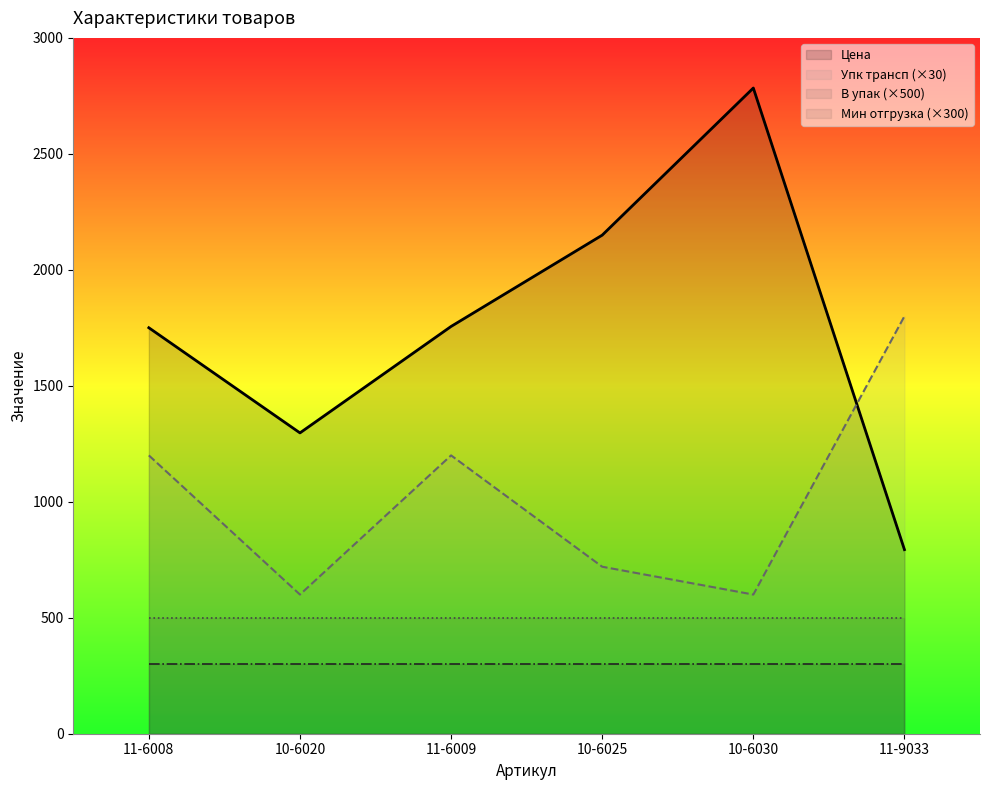

At which category does Цена reach its first local peak?

10-6030